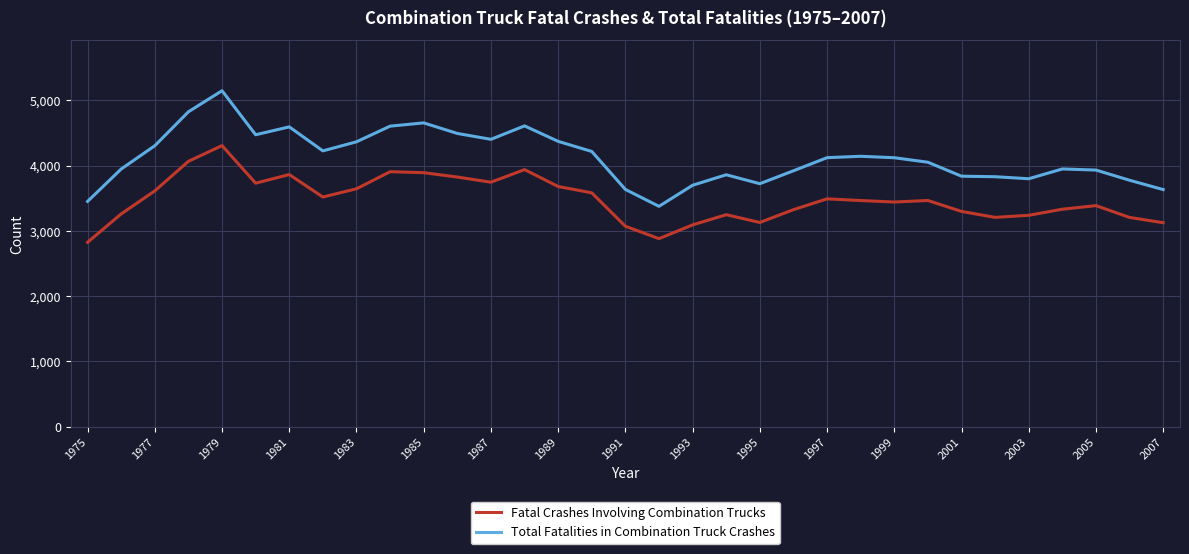

At how many categories does at least one series exceed 4780?

2